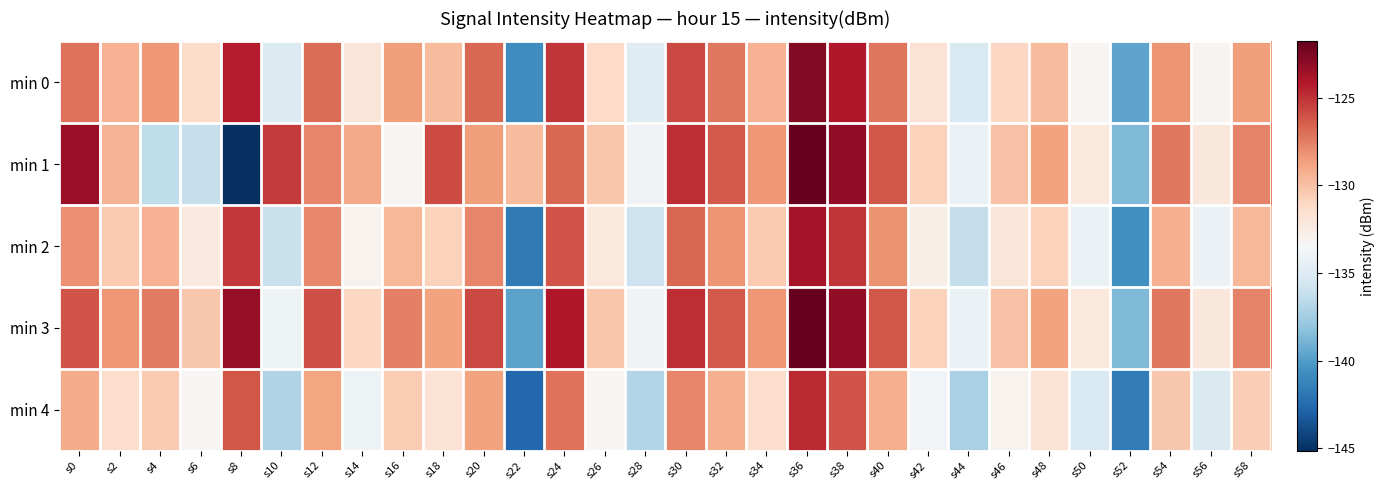

Rank the series at s30 from lowest to highest value.

min 4, min 2, min 0, min 1, min 3